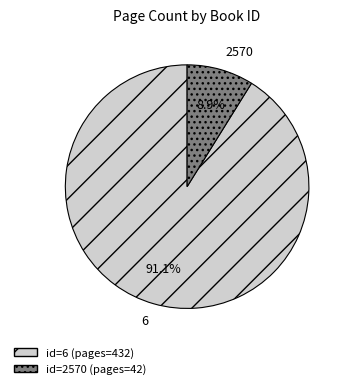

Combined, do 2570 and 6 account for over 50%?

Yes